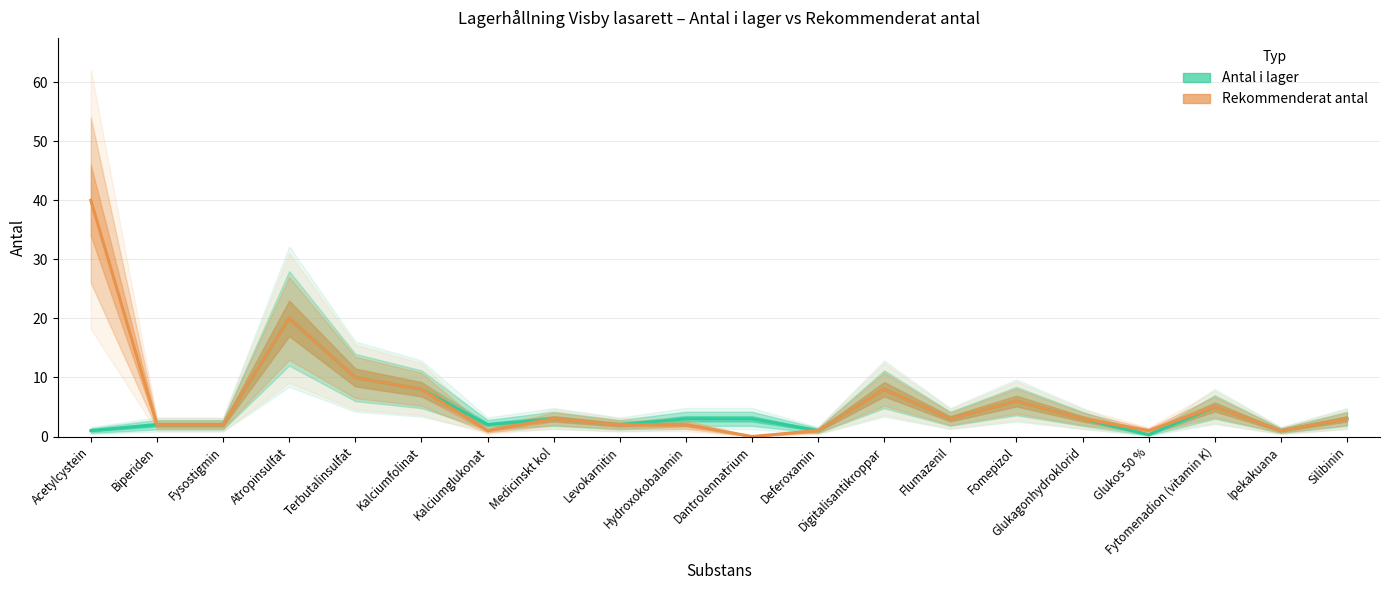

True or false: Antal i lager and Rekommenderat antal cross at least once.

False